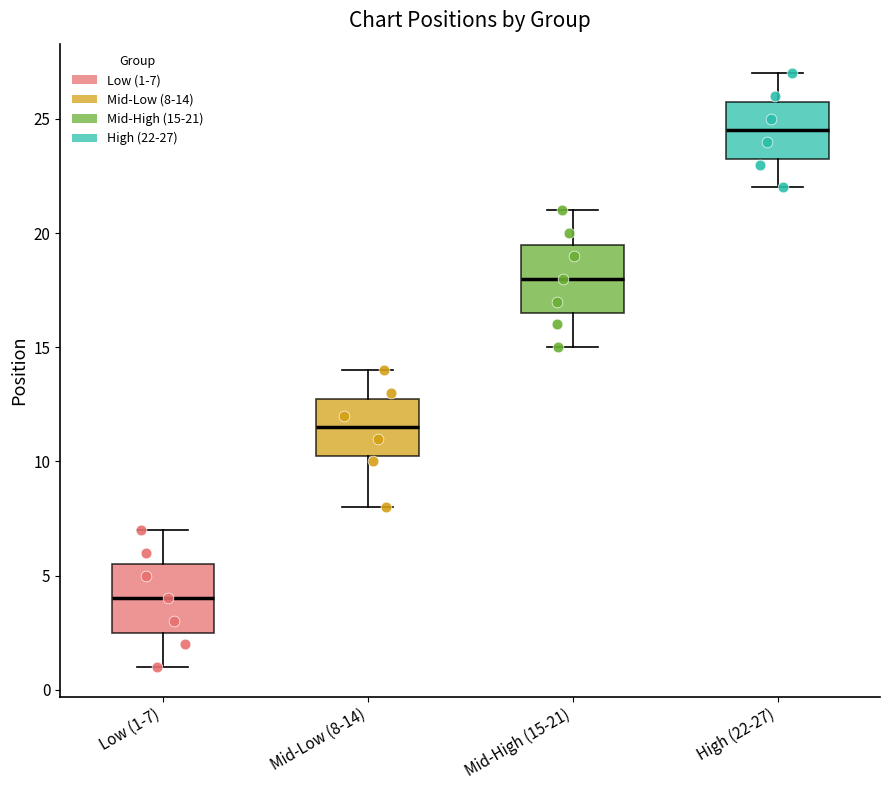

Which box has the highest median line?

High (22-27)